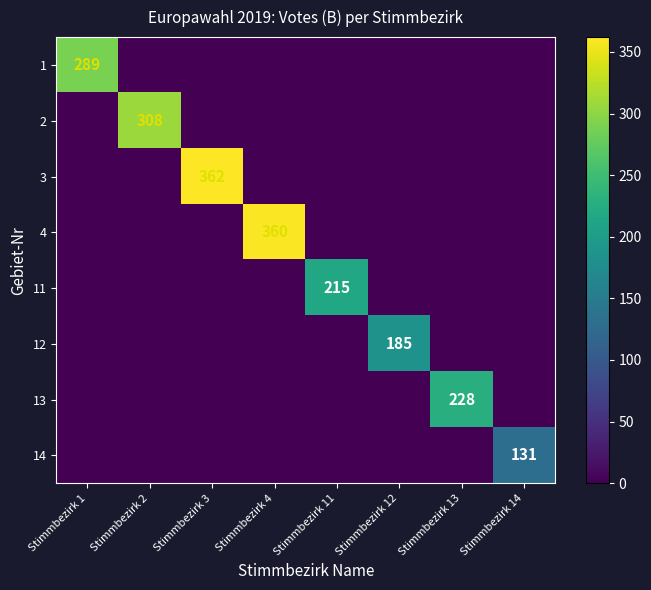

At which category does the chart reach its minimum across all series?

Stimmbezirk 2